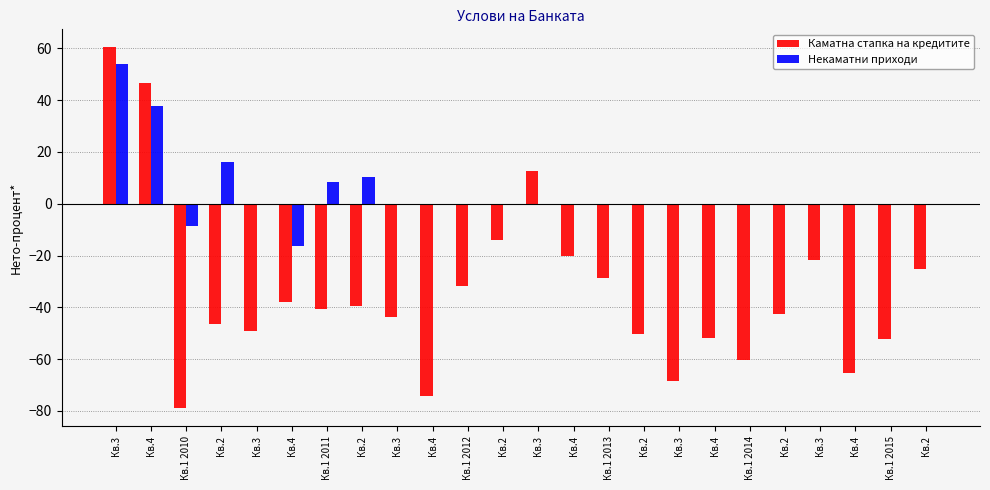

How many categories are shown in the chart?

24